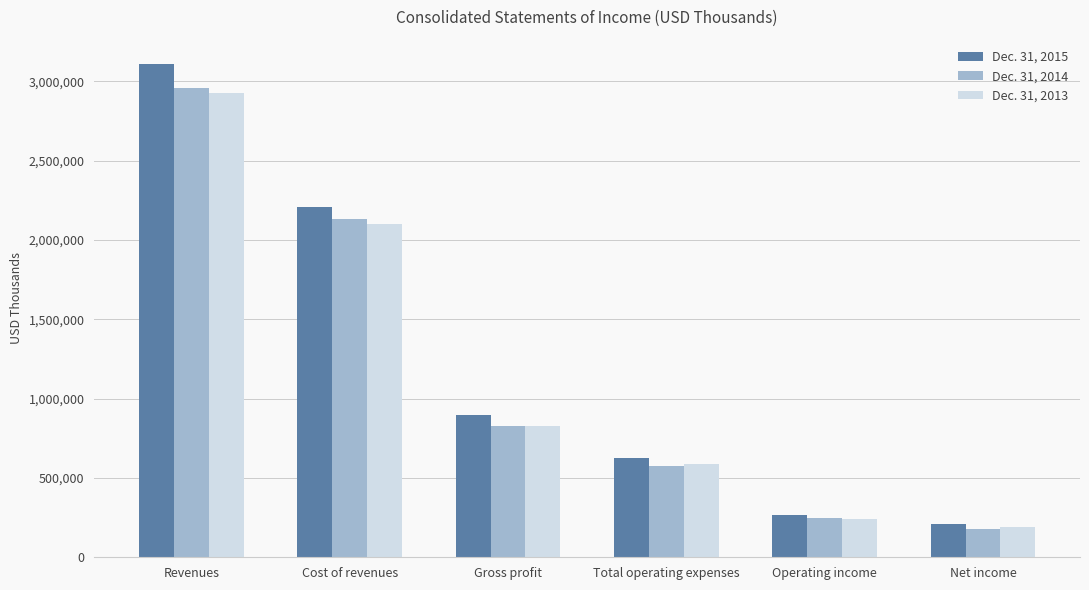

True or false: Dec. 31, 2015 has a value of 897053 at Gross profit.

True